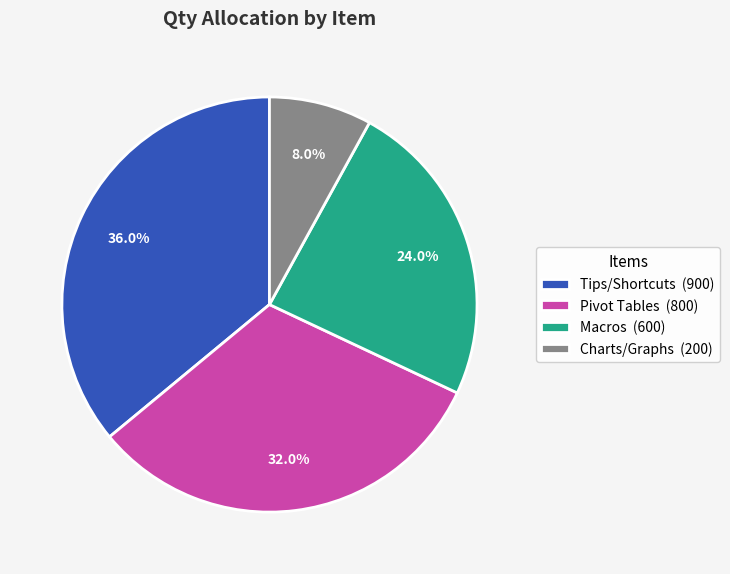

What is the smallest slice in the pie chart?

Charts/Graphs